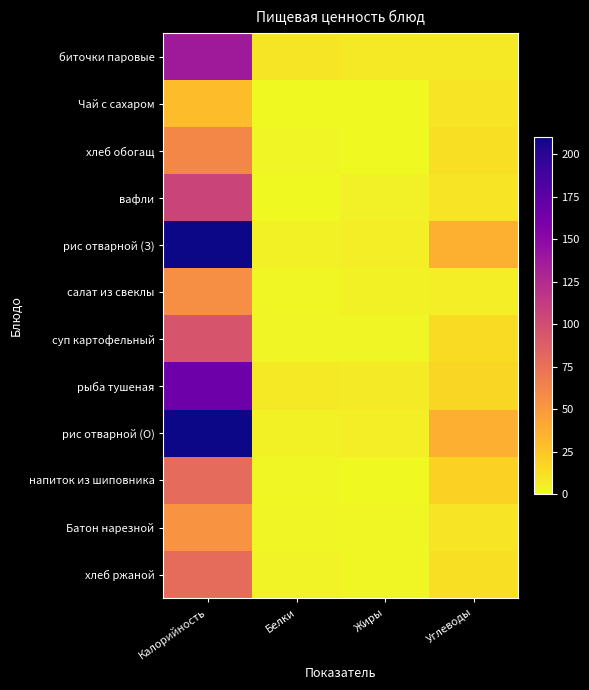

At how many categories does at least one series exceed 203?

1